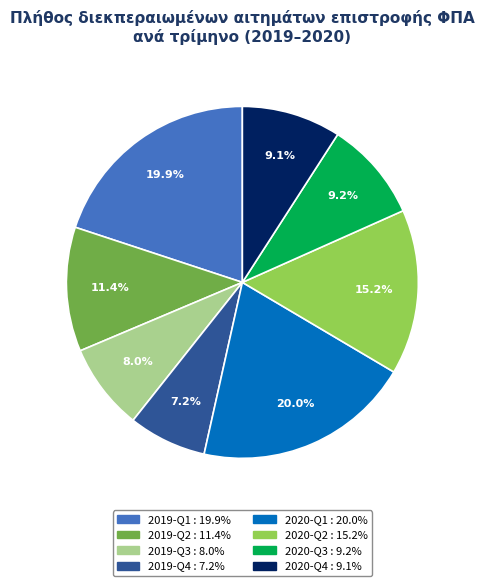

True or false: 2019-Q4 accounts for 1% of the total.

False